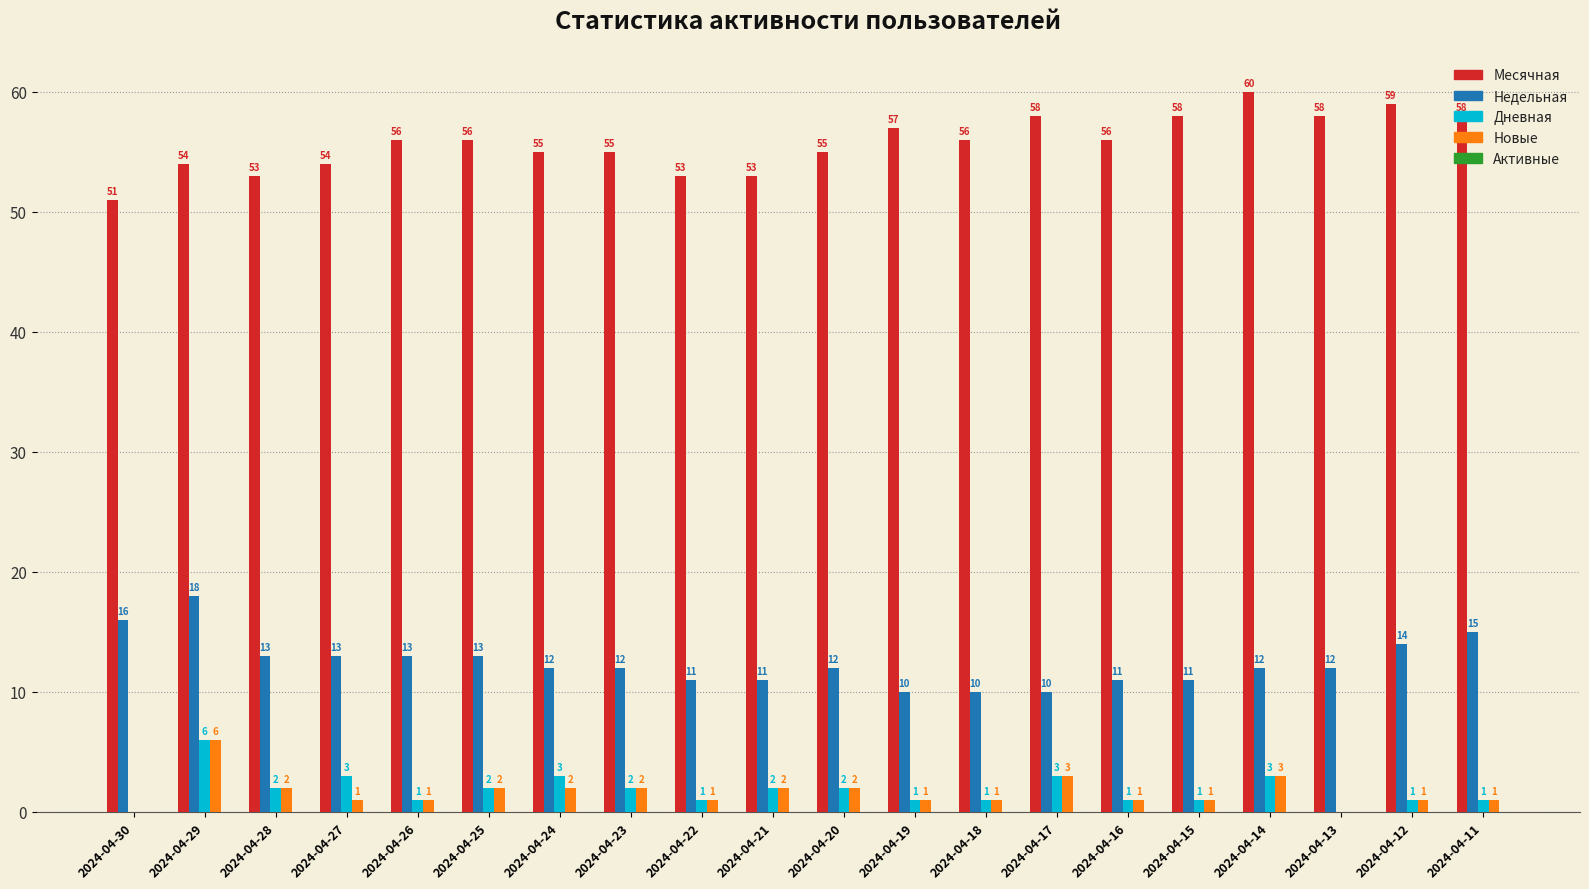

Where does the Новые series first go above 1?

2024-04-29